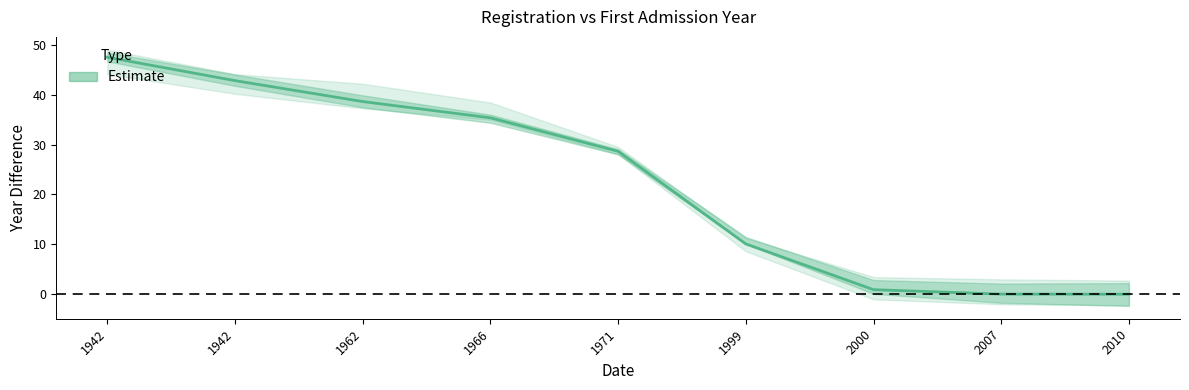

Which label corresponds to the largest value in the chart?

1942